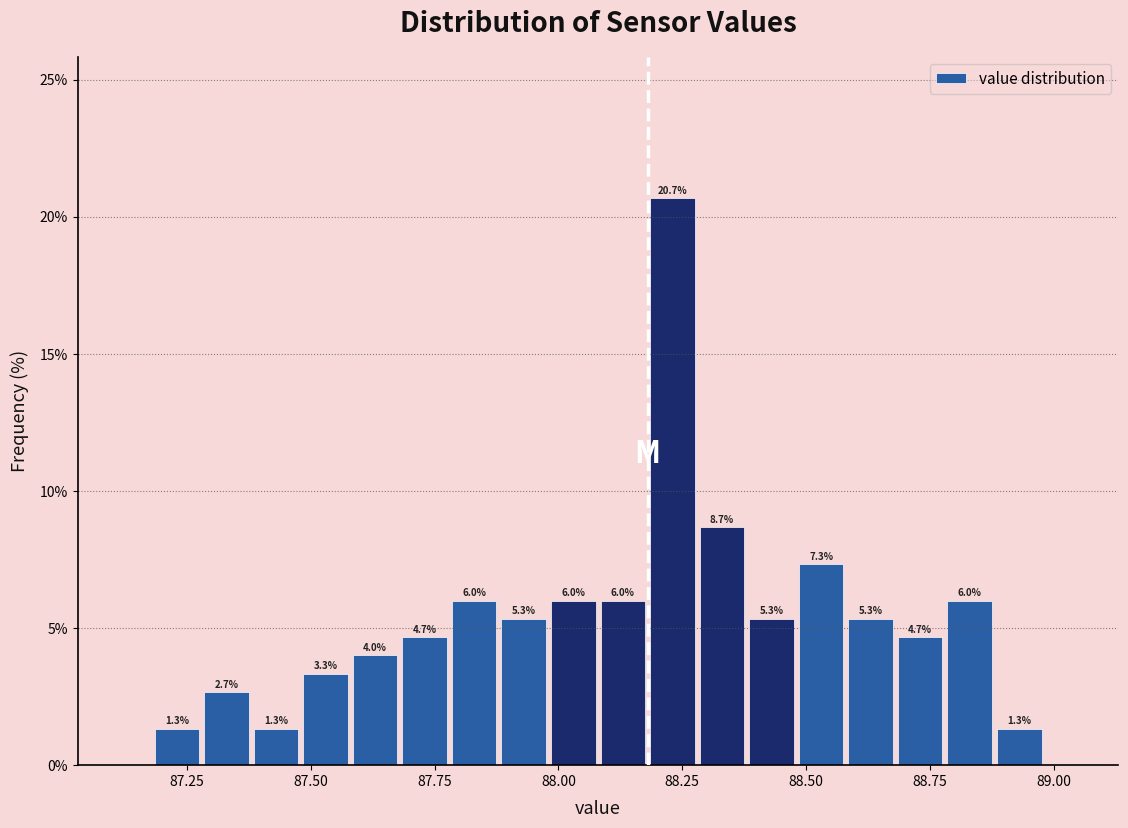

Around what value on the x-axis is the tallest bar? Give the approximate position of its centre, as read against the axis.

88.25